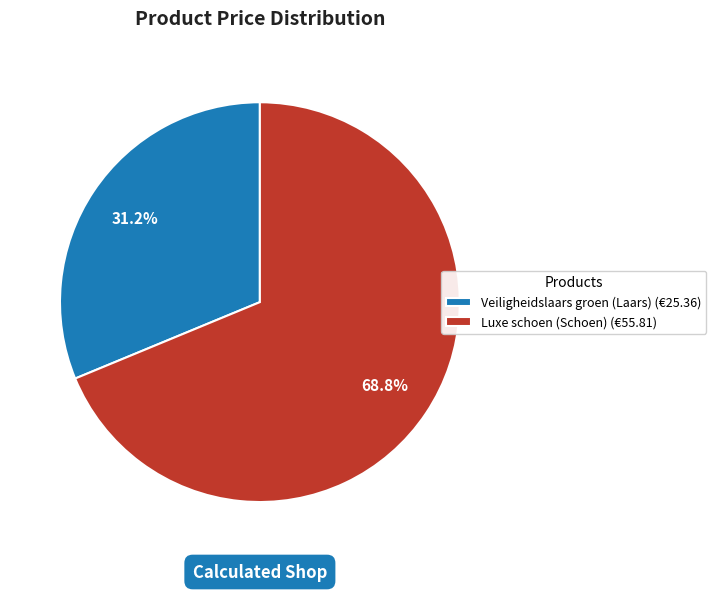

What percentage do Luxe schoen (Schoen) and Veiligheidslaars groen (Laars) together represent?

100.0%